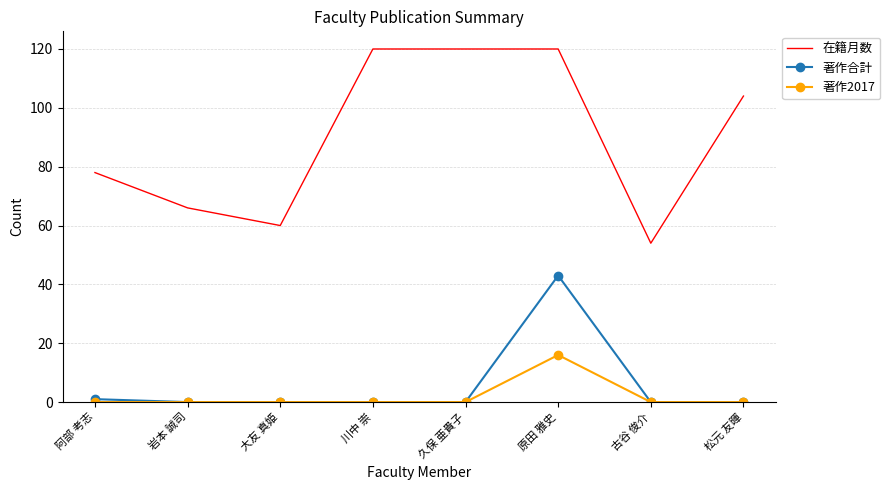

How many series are shown in this chart?

3